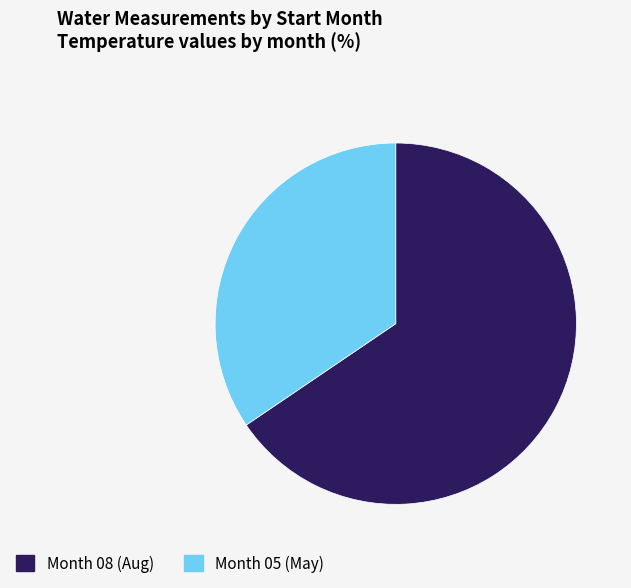

Rank the categories by value from lowest to highest.

Month 05 (May), Month 08 (Aug)